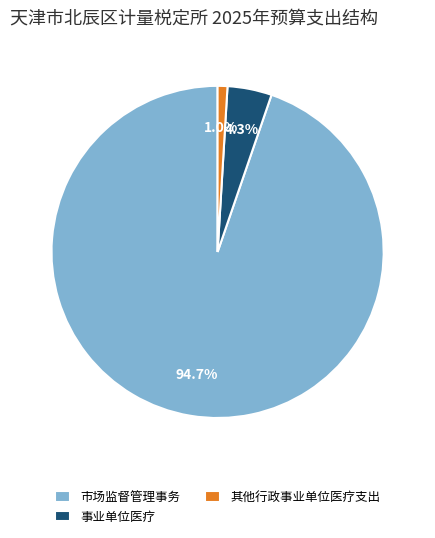

Which category accounts for the majority?

市场监督管理事务